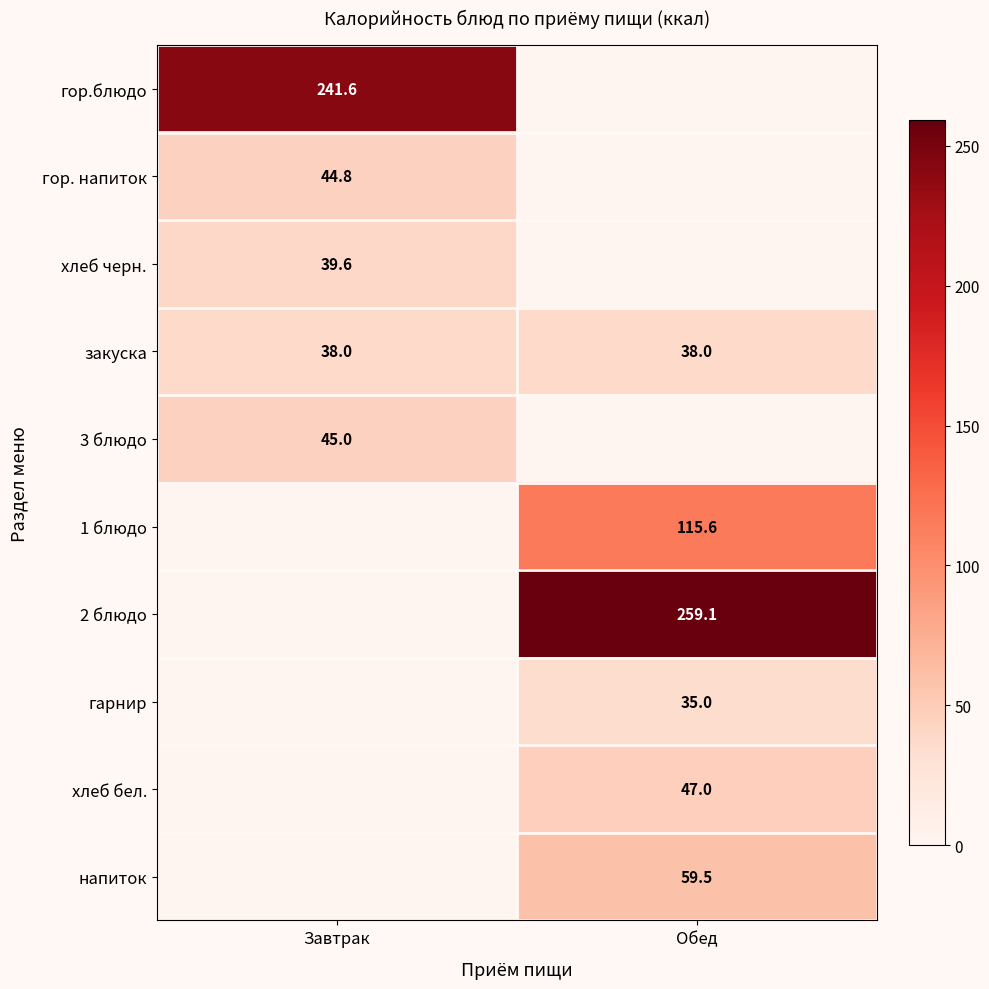

At how many categories does at least one series exceed 225?

2